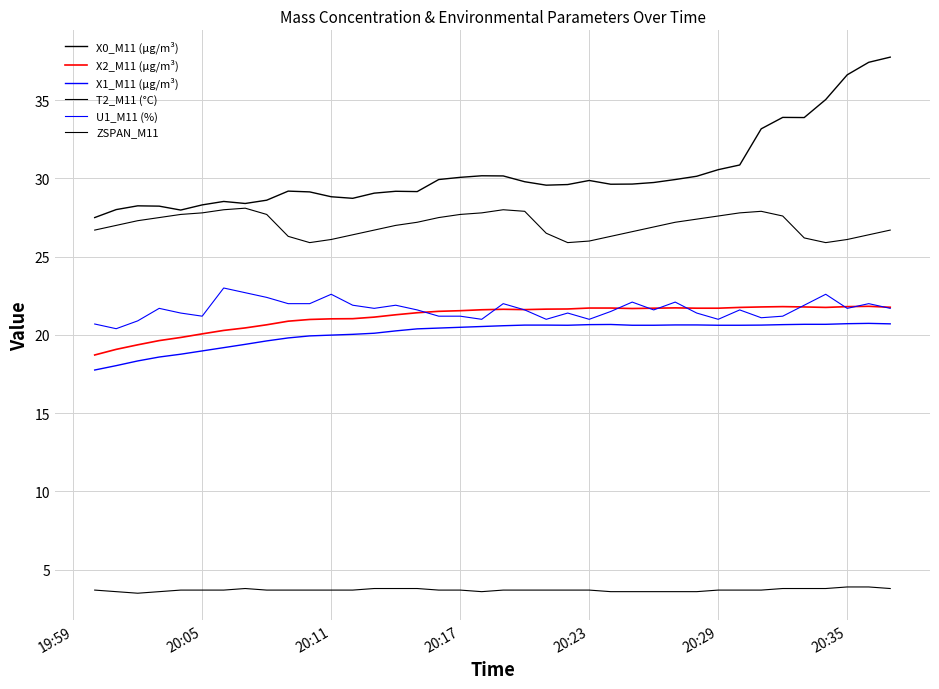

How many lines are shown in the chart?

6